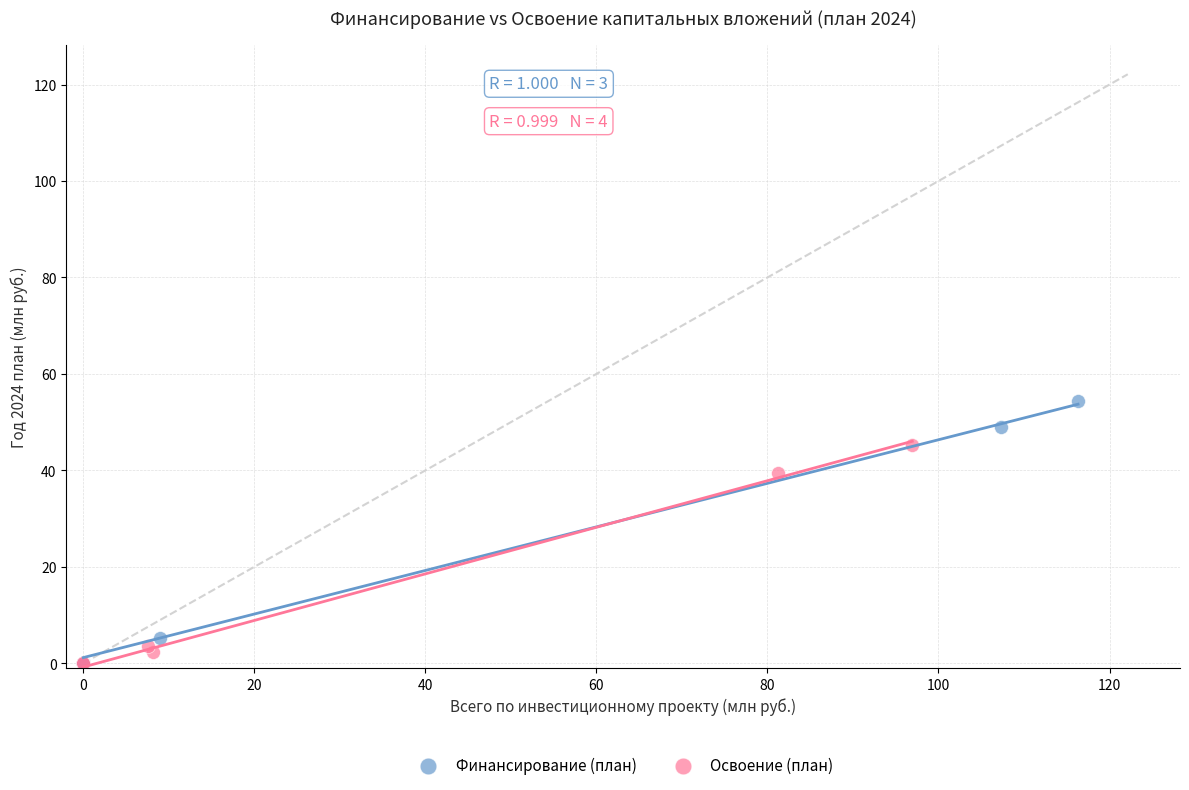

Which series has the widest spread of Y values?

Финансирование (план)